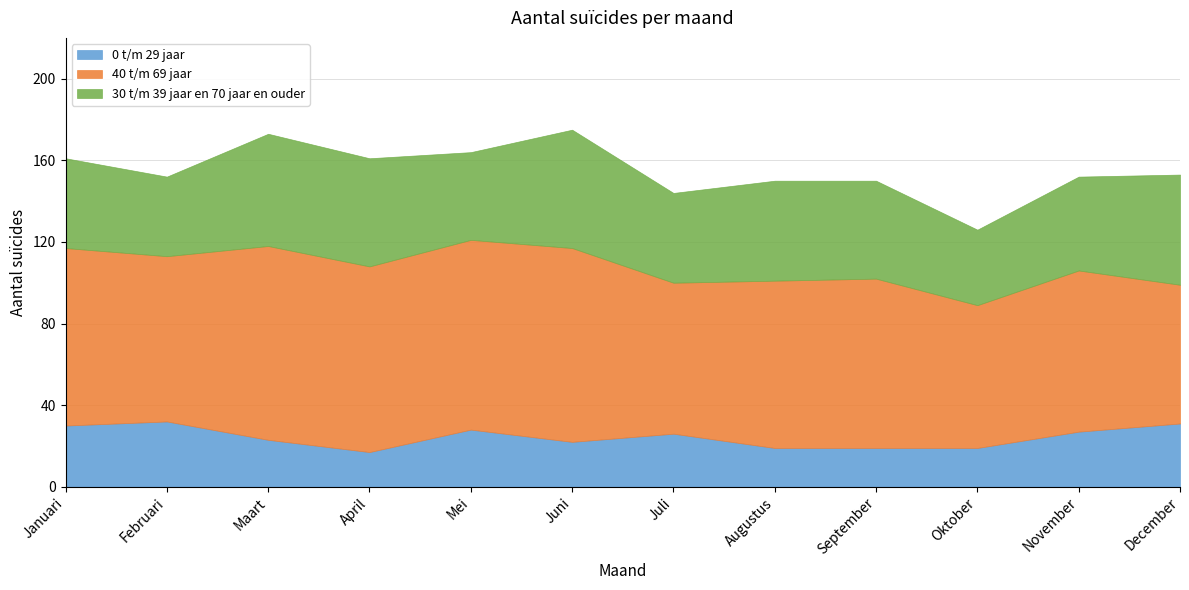

At which category does 30 t/m 39 jaar en 70 jaar en ouder reach its first local valley?

Februari